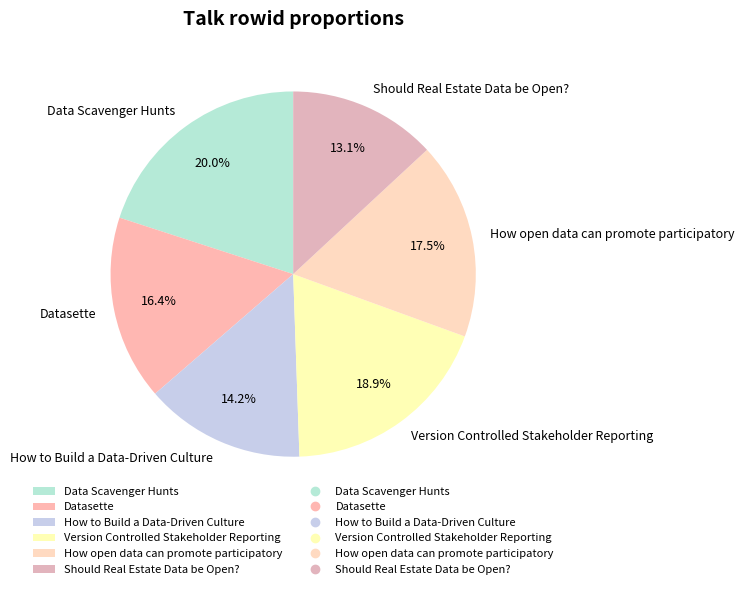

Which category has the smallest portion of the pie?

Should Real Estate Data be Open?